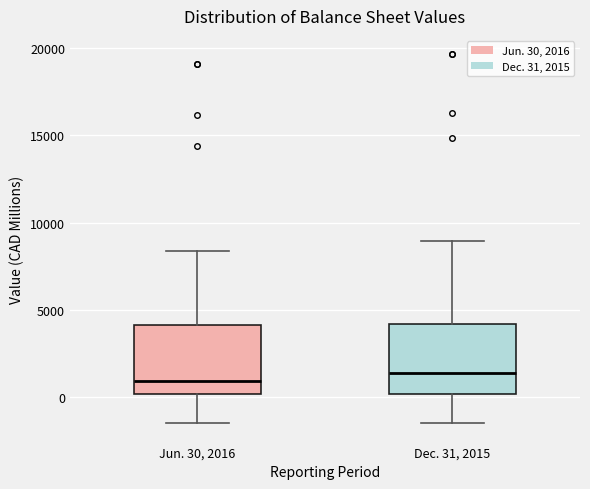

Reading left to right, transcribe this box plot: for each box, give where its median line is, the range the box spans, and where its two whiskers end, as read against the y-axis. The values are not printed on the chart, so give them approximately, as read against the axis.

Jun. 30, 2016: median 1000, box 0 to 4000, whiskers -1500 to 8500
Dec. 31, 2015: median 1500, box 0 to 4000, whiskers -1500 to 9000